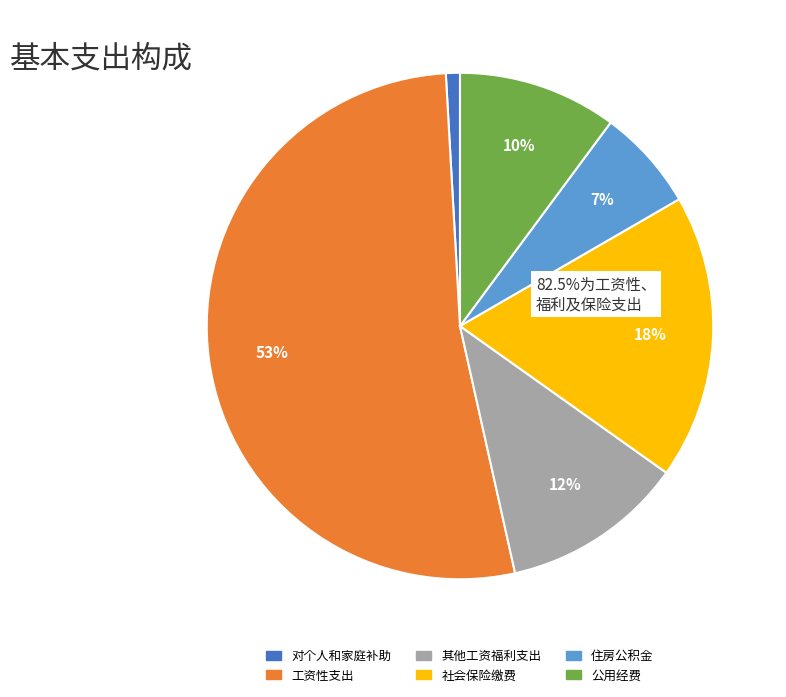

Which slice represents more than half of the pie?

工资性支出